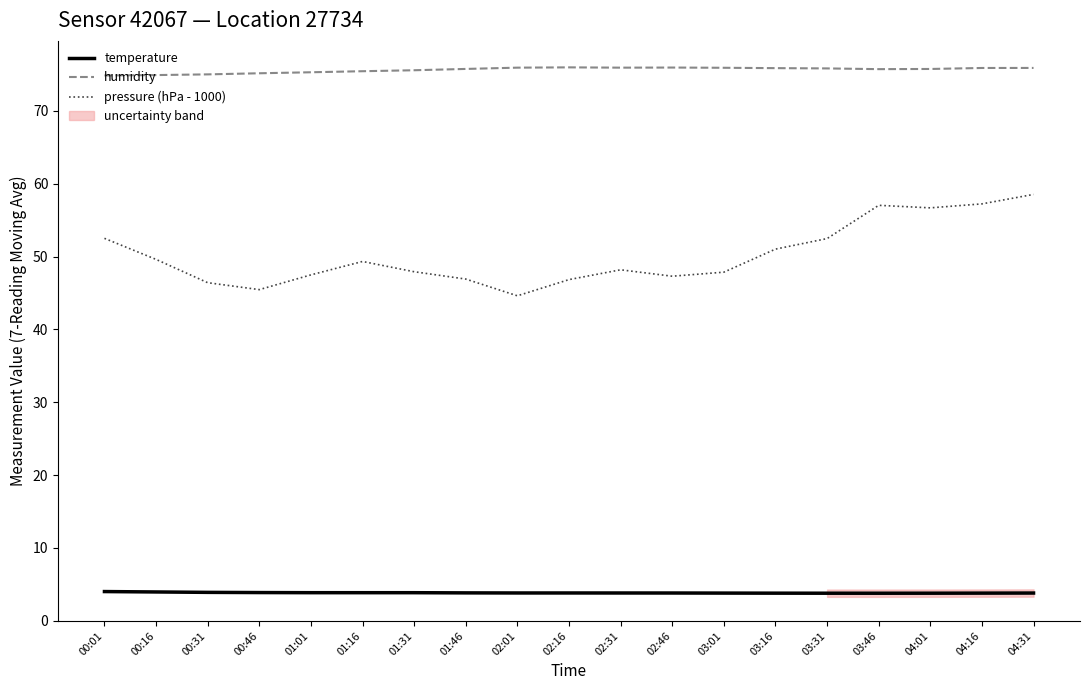

What is the maximum value for humidity?

76.0